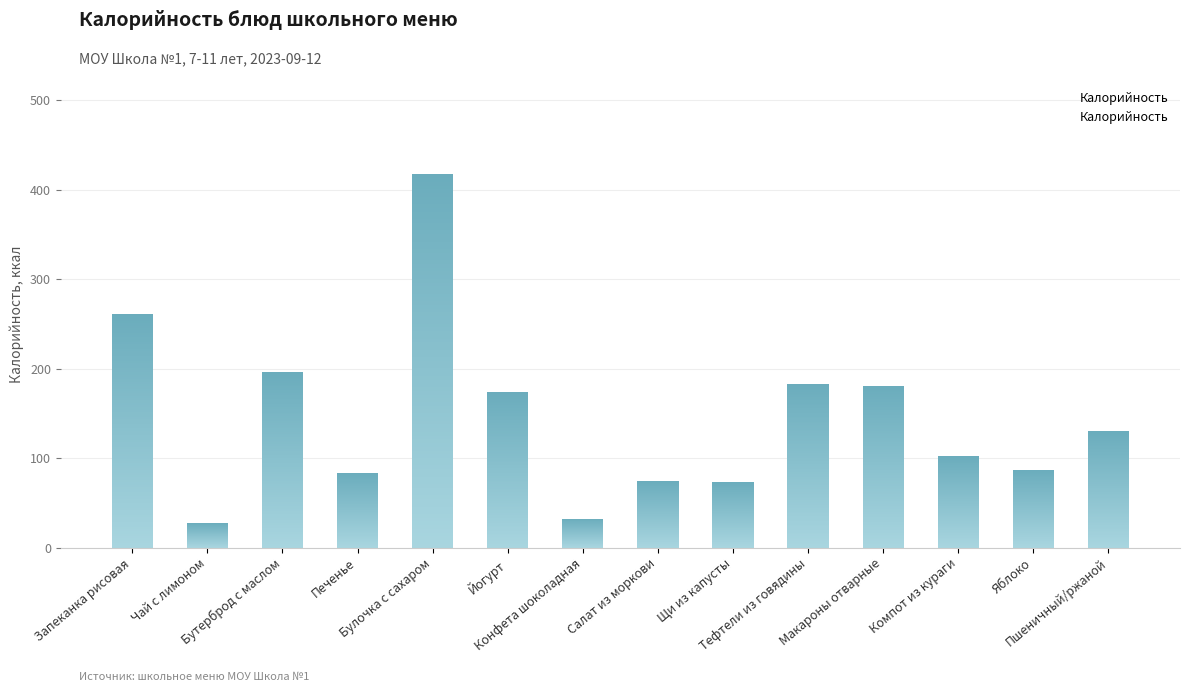

Where does the data first go above 129?

Запеканка рисовая